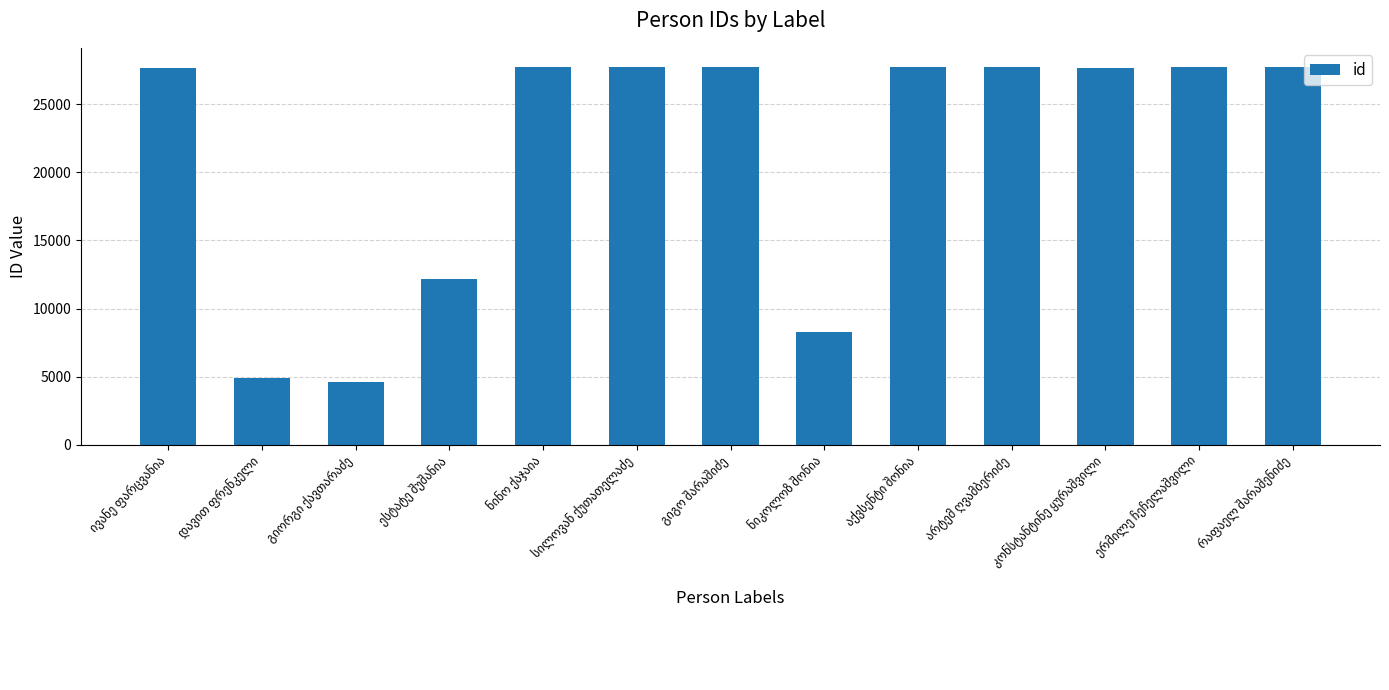

What is the difference between the maximum and second lowest values?

22867